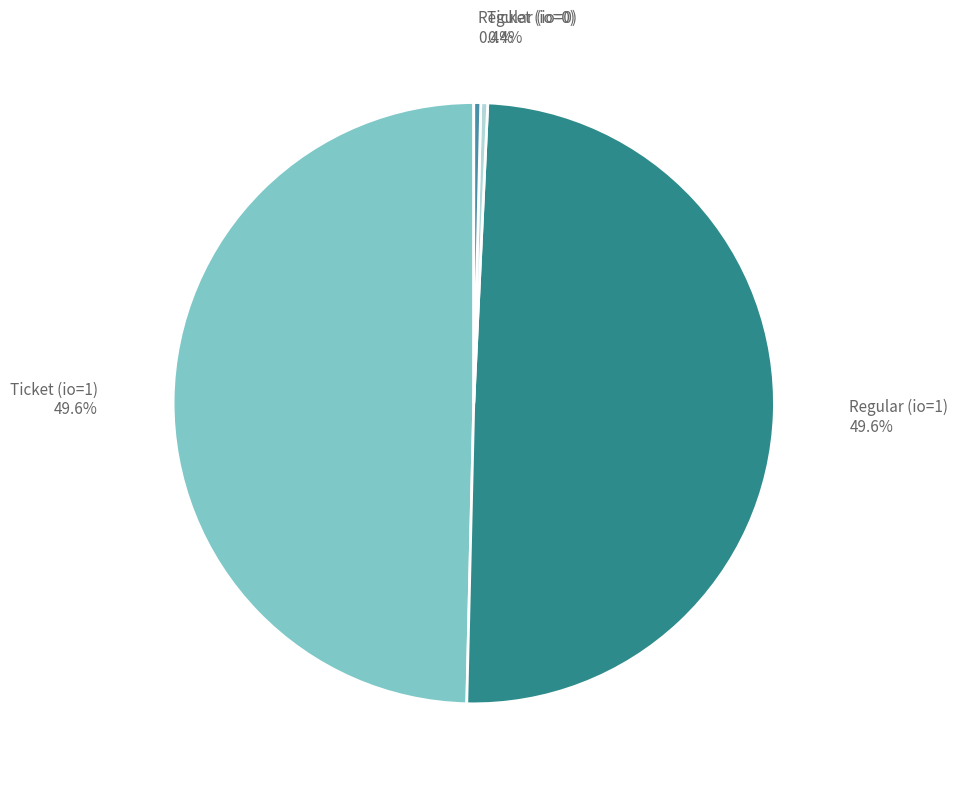

Count the number of slices in the pie.

4